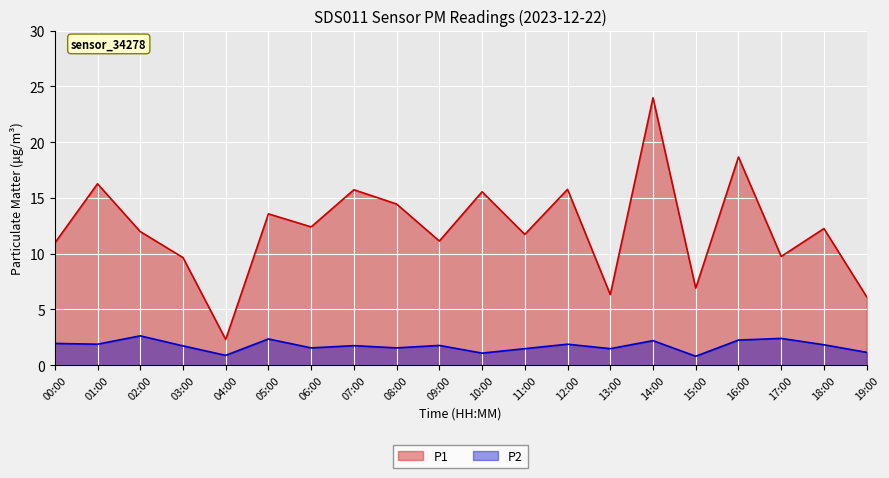

At how many categories does at least one series exceed 10?

14